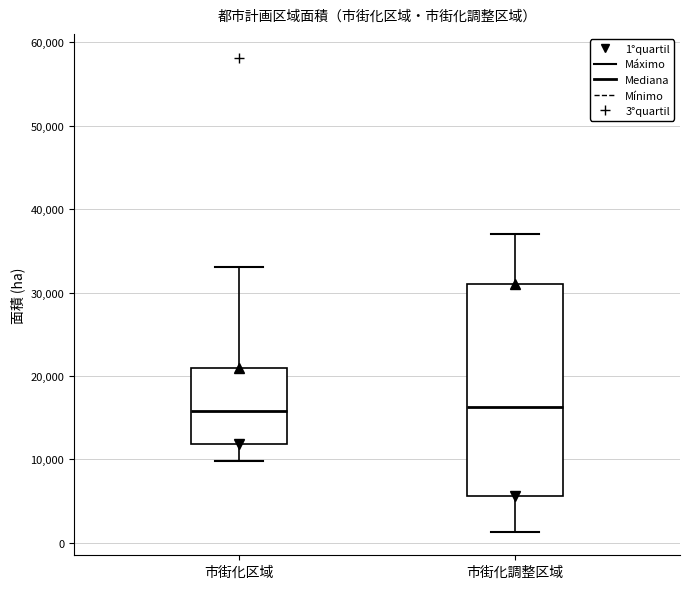

Comparing the boxes themselves (not the whiskers), which one is the tallest?

市街化調整区域